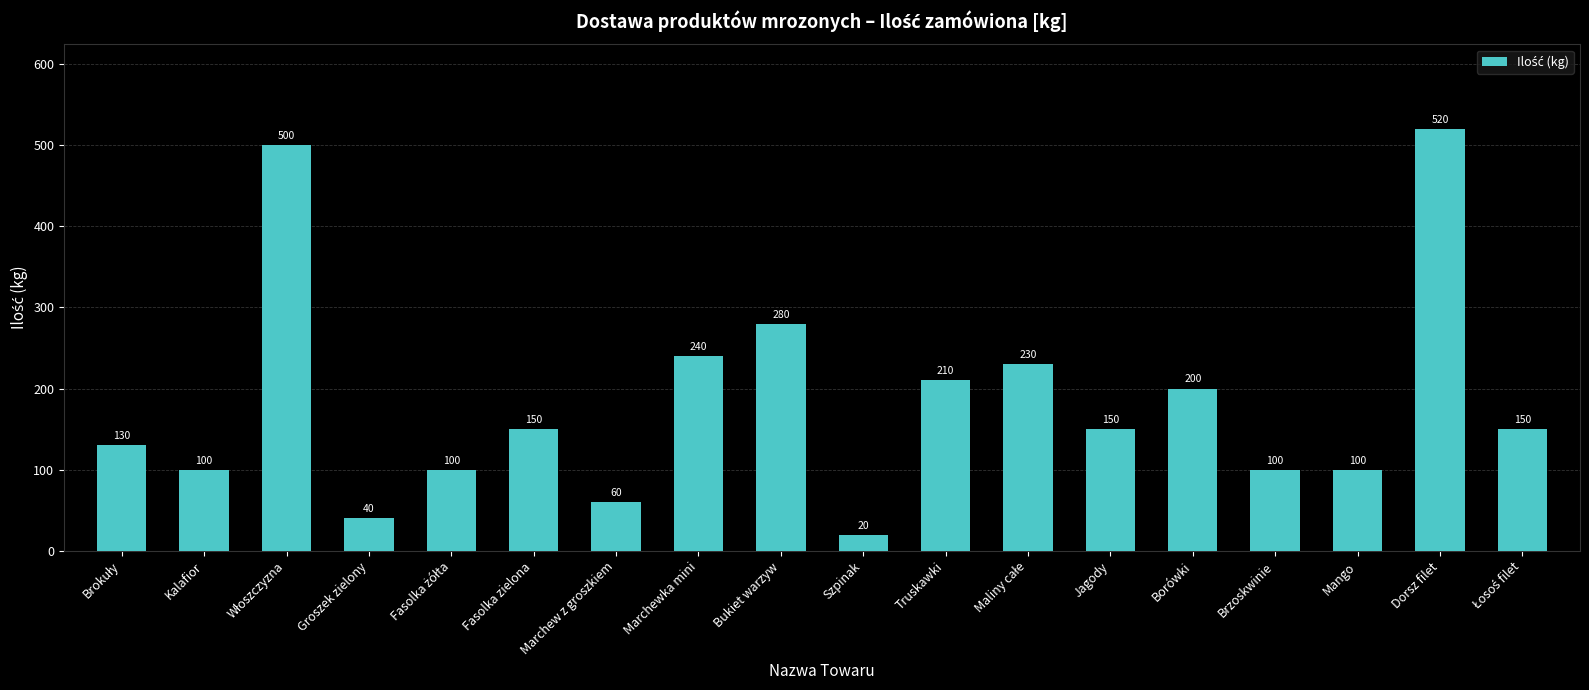

What is the value of the 7th bar from the left?

60